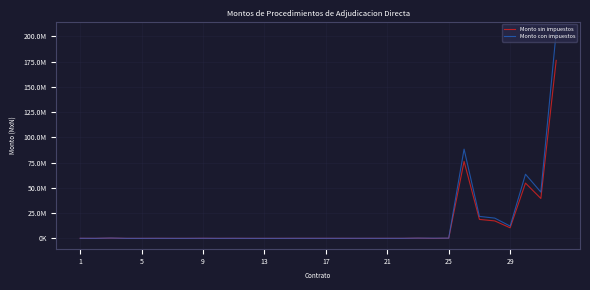

What are all the series names shown in the legend?

Monto sin impuestos, Monto con impuestos